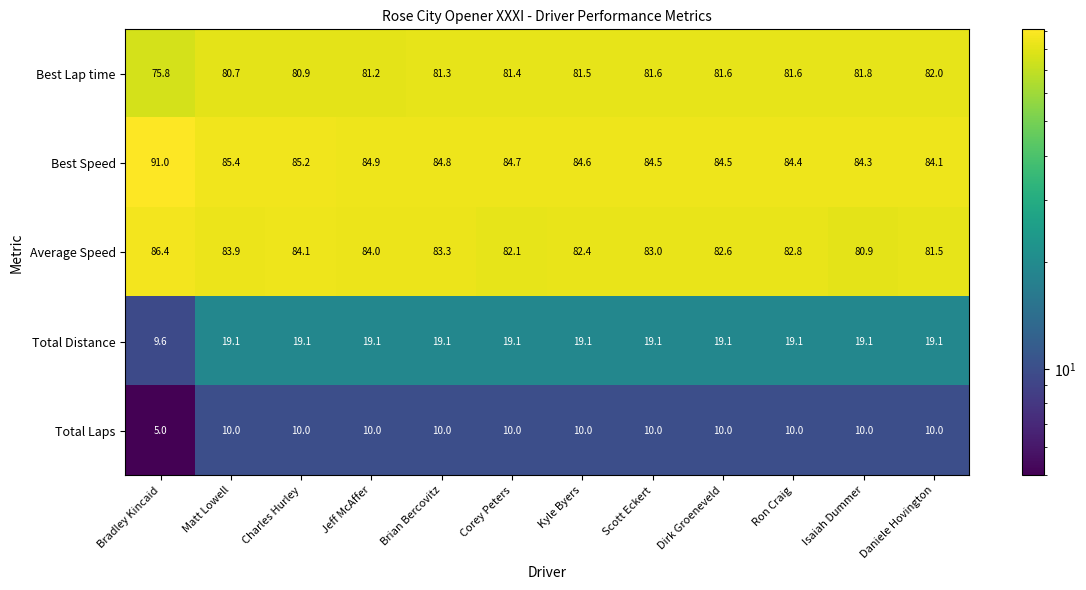

Is it true that Average Speed equals 123.3 at Bradley Kincaid?

False